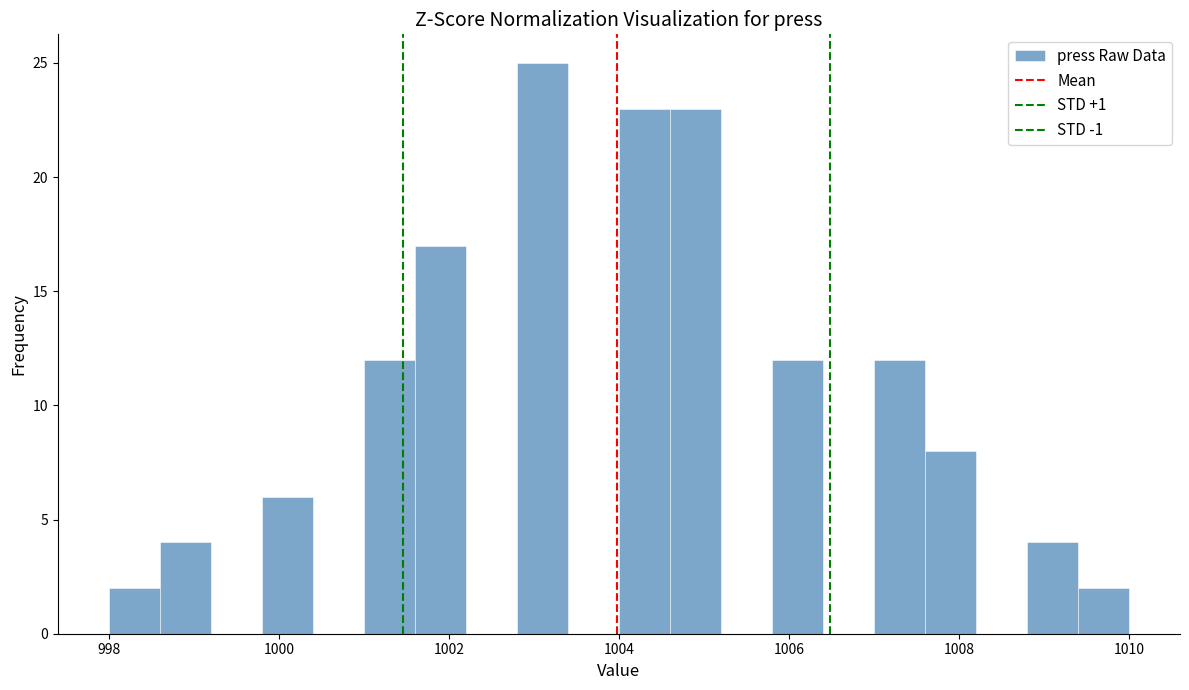

Around what value on the x-axis is the tallest bar? Give the approximate position of its centre, as read against the axis.

1003.2